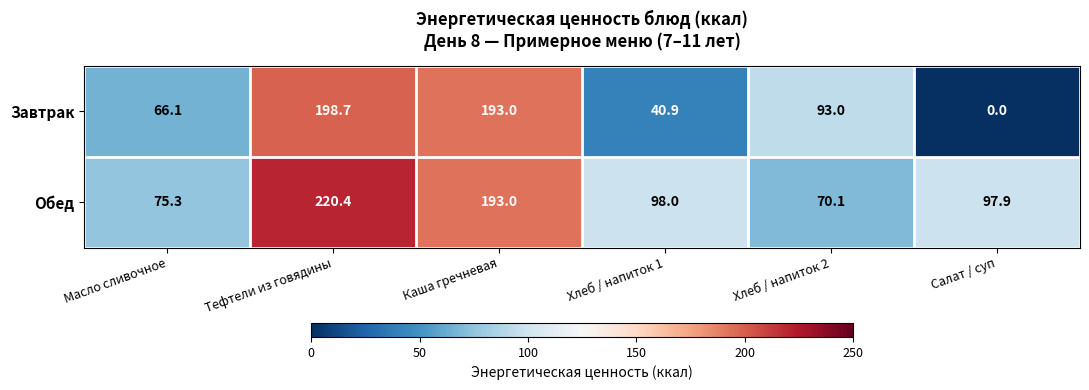

Reading left to right, extract all data points from this chart.

Завтрак: Масло сливочное=66.1	Тефтели из говядины=198.7	Каша гречневая=193.0	Хлеб / напиток 1=40.9	Хлеб / напиток 2=93.0	Салат / суп=0.0
Обед: Масло сливочное=75.3	Тефтели из говядины=220.4	Каша гречневая=193.0	Хлеб / напиток 1=98.0	Хлеб / напиток 2=70.1	Салат / суп=97.9